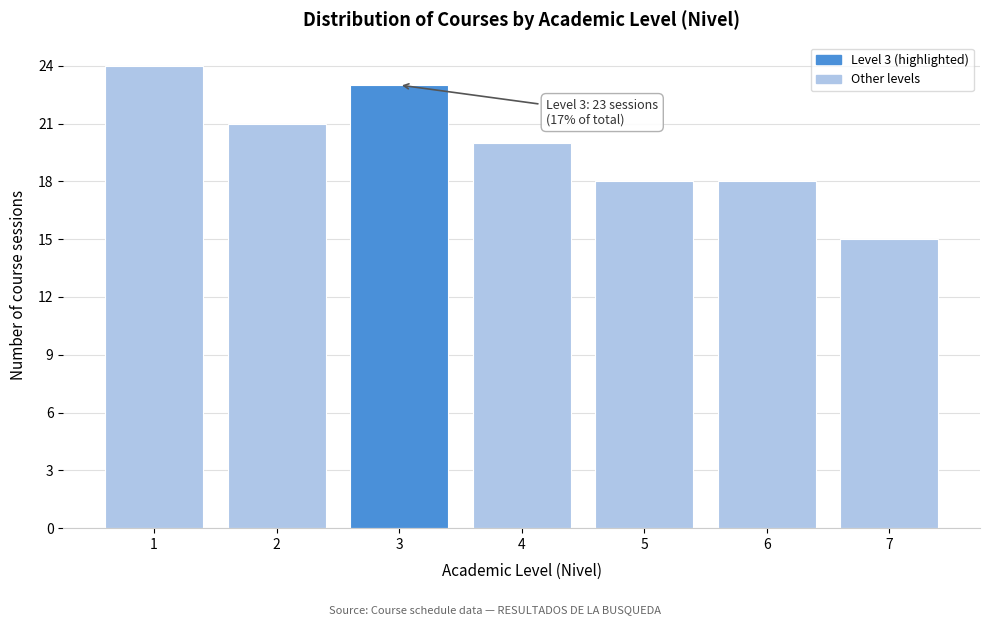

Over which range of the x-axis is the bar tallest?

0.5 to 1.5